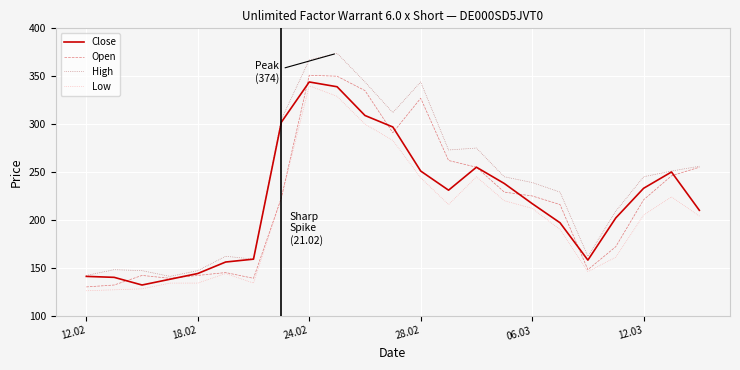

Which series has the largest range (max minus min)?

High